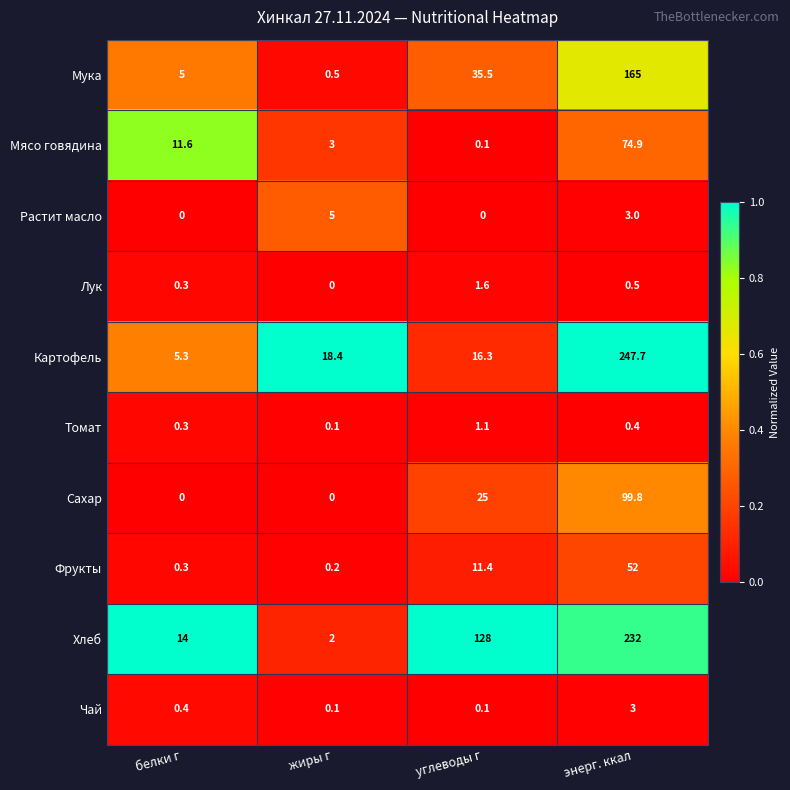

Rank the series by their maximum value, from lowest to highest.

Томат, Лук, Чай, Растит масло, Фрукты, Мясо говядина, Сахар, Мука, Хлеб, Картофель